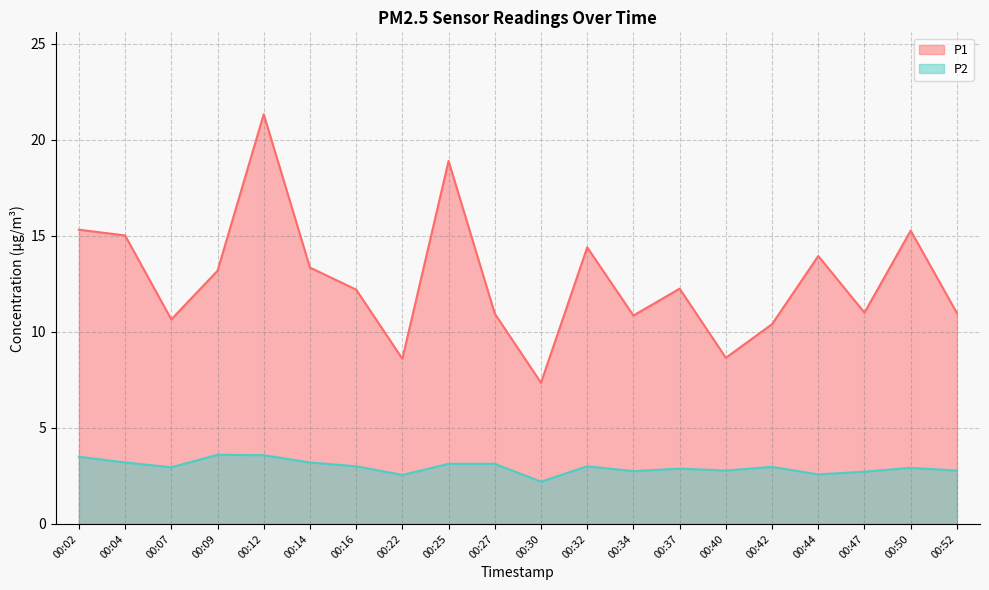

True or false: P1 and P2 cross at least once.

False